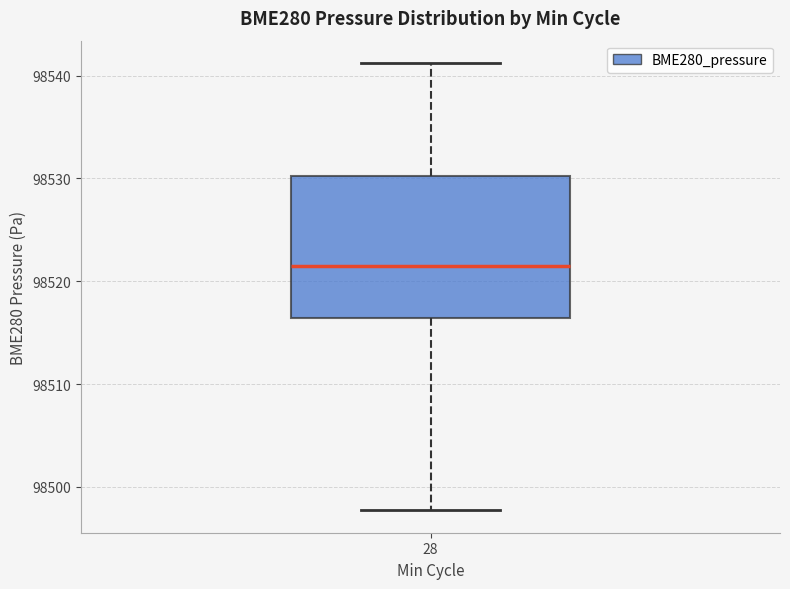

Read this box plot against the y-axis: the position of the median line, the range covered by the box, and the ends of both whiskers. The values are not printed on the chart, so give them approximately, as read against the axis.

median 98521, box 98516 to 98530, whiskers 98498 to 98541